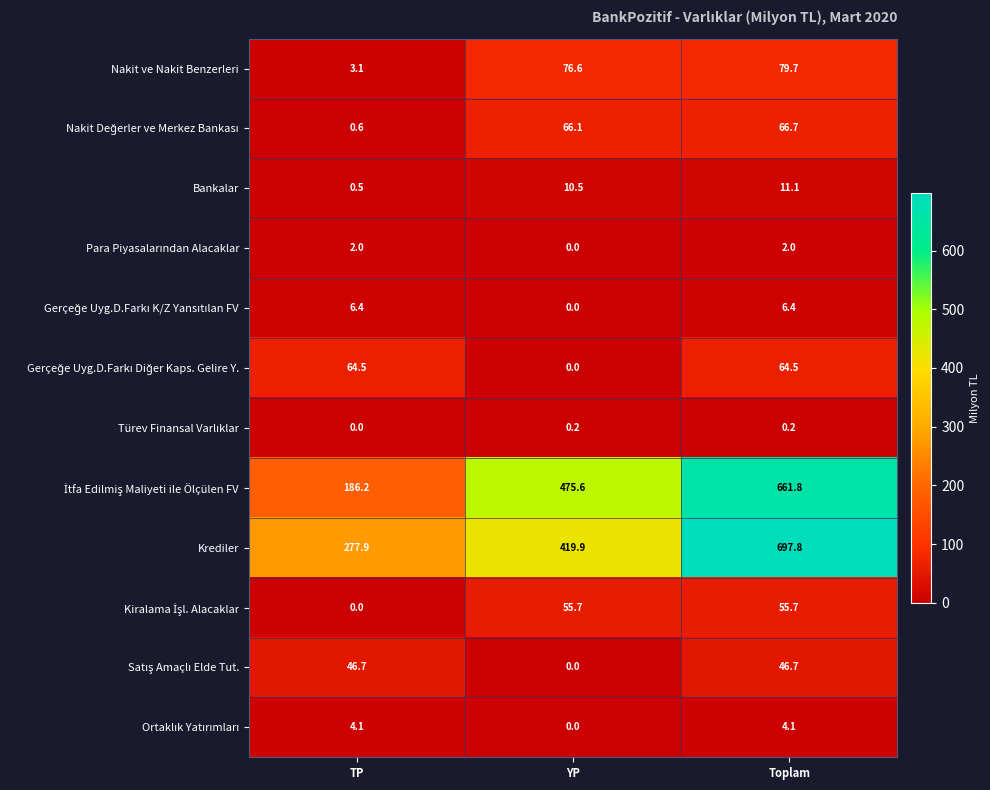

The value of Krediler at YP is 419.9. True or false?

True